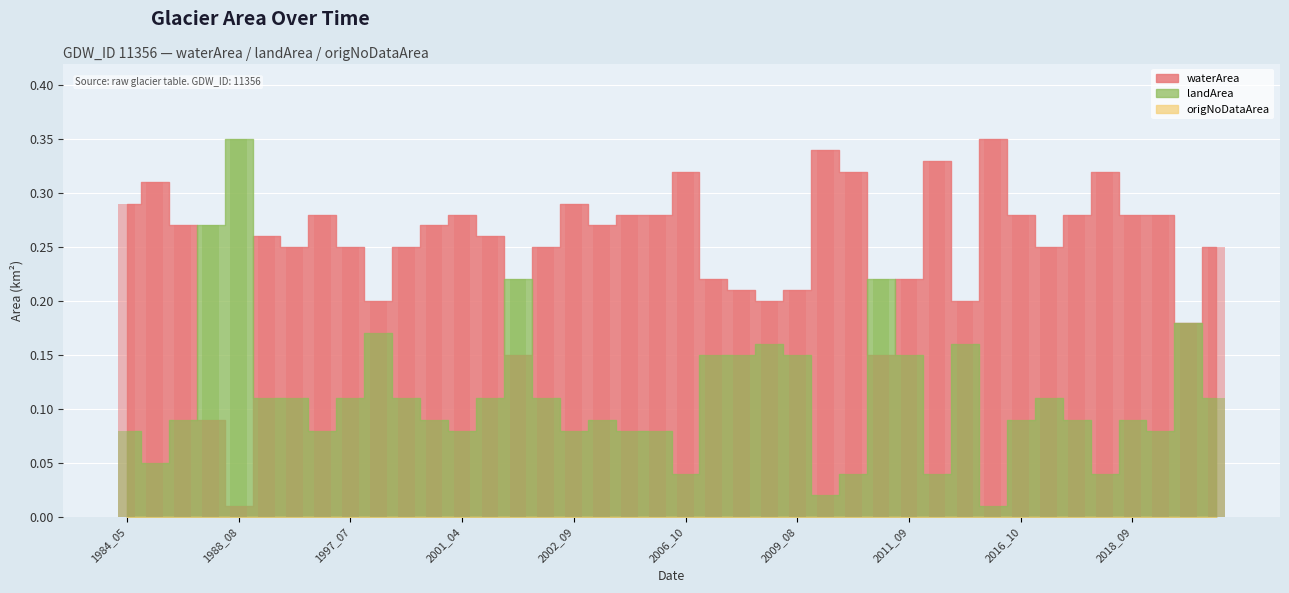

True or false: landArea has a value of 0.1 at 2000_09.

True